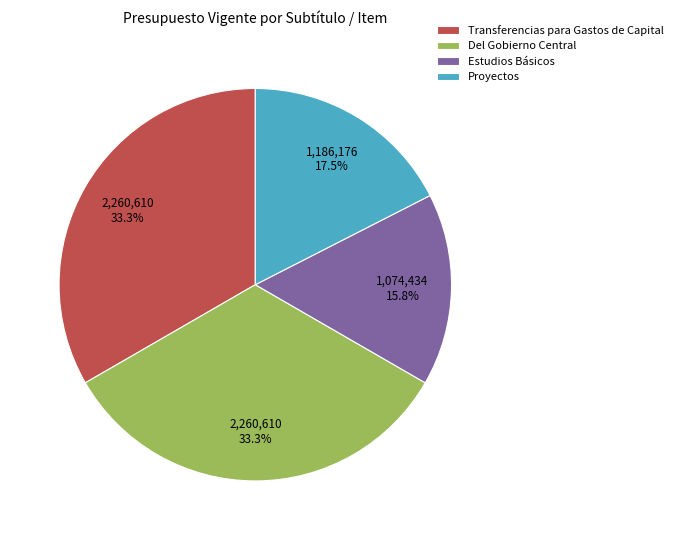

To the nearest percent, what is the average slice percentage?

25%